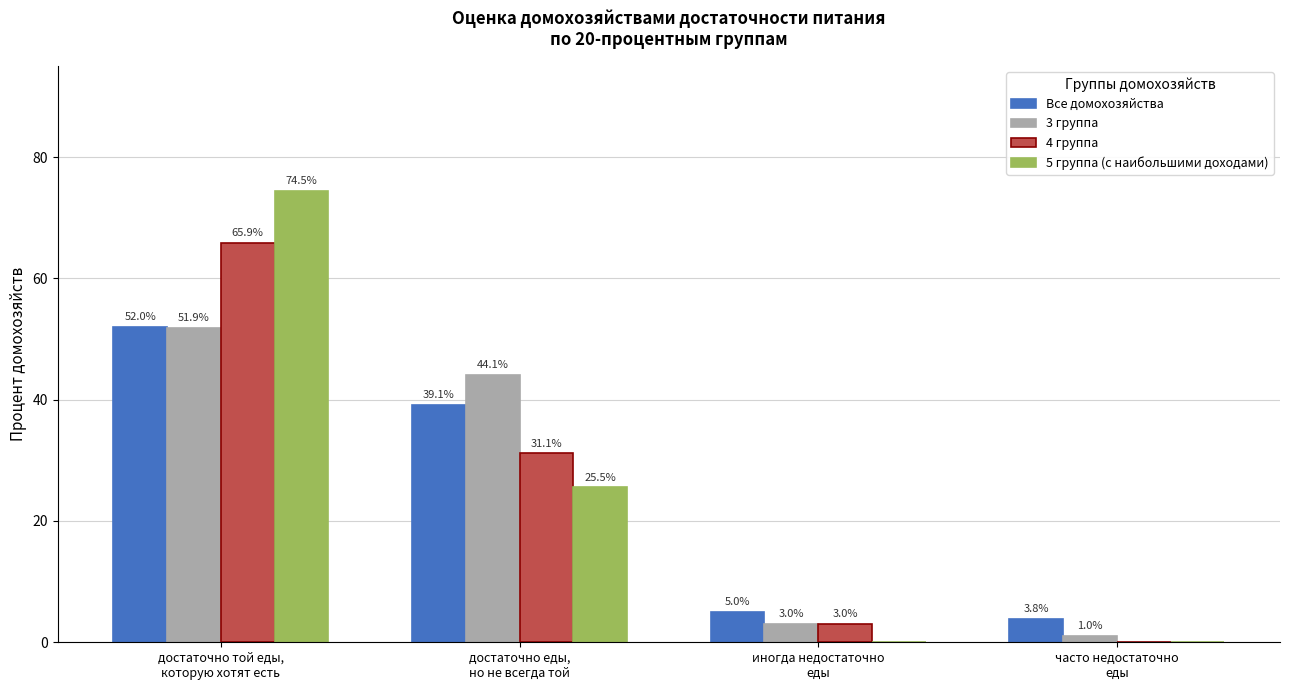

What is the sum of all 3 группа values?

100.0